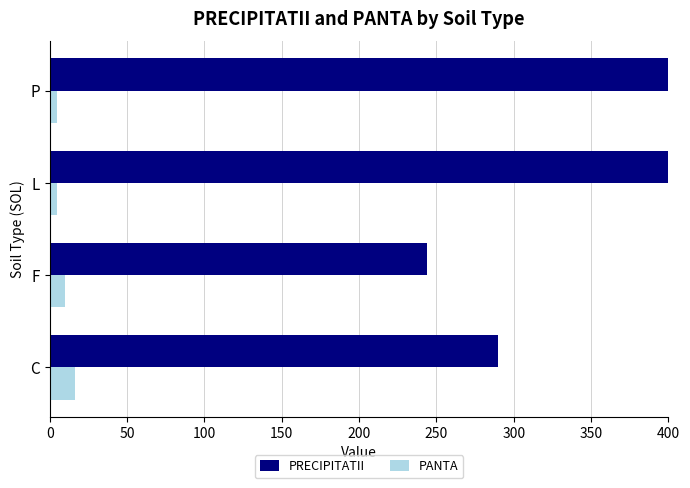

What is the total value across all series at F?

254.0